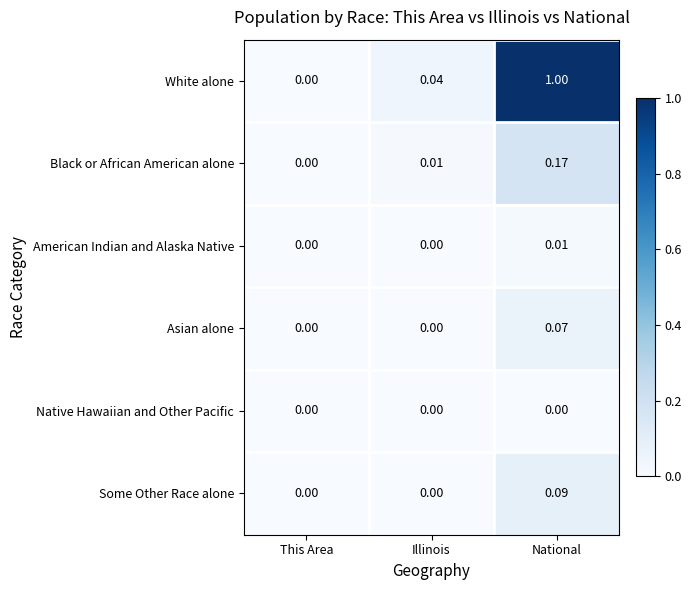

List the labels in order of White alone value, largest first.

National, Illinois, This Area